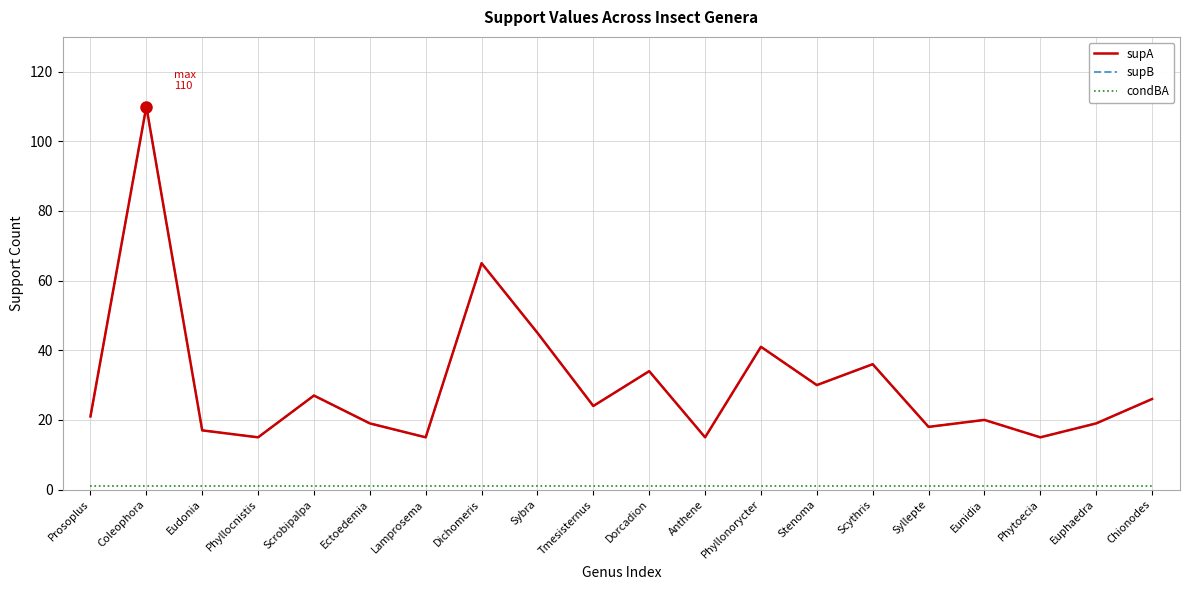

Is this an area chart (filled region under the line)?

No